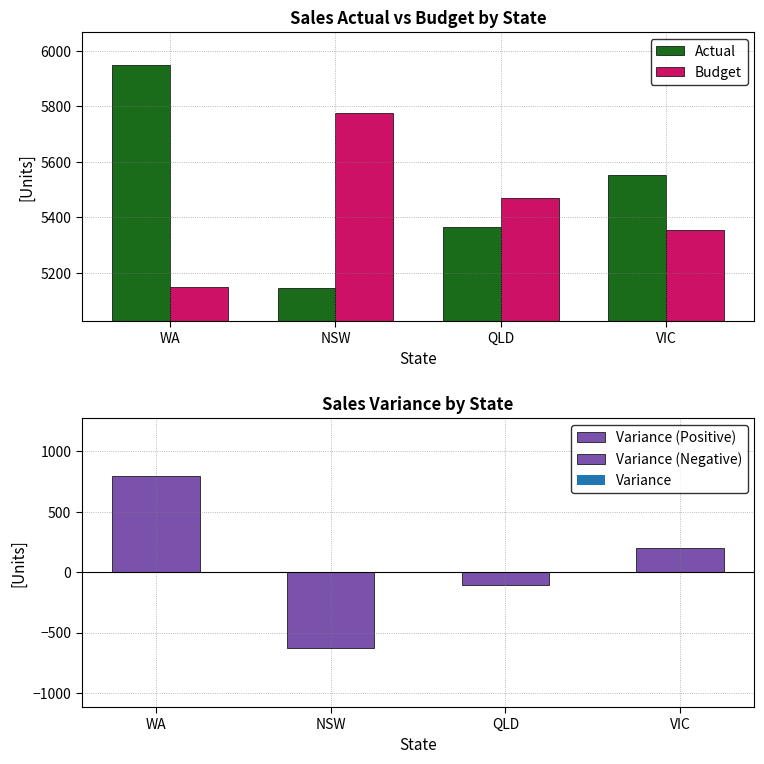

Which category has the highest value across all series?

WA